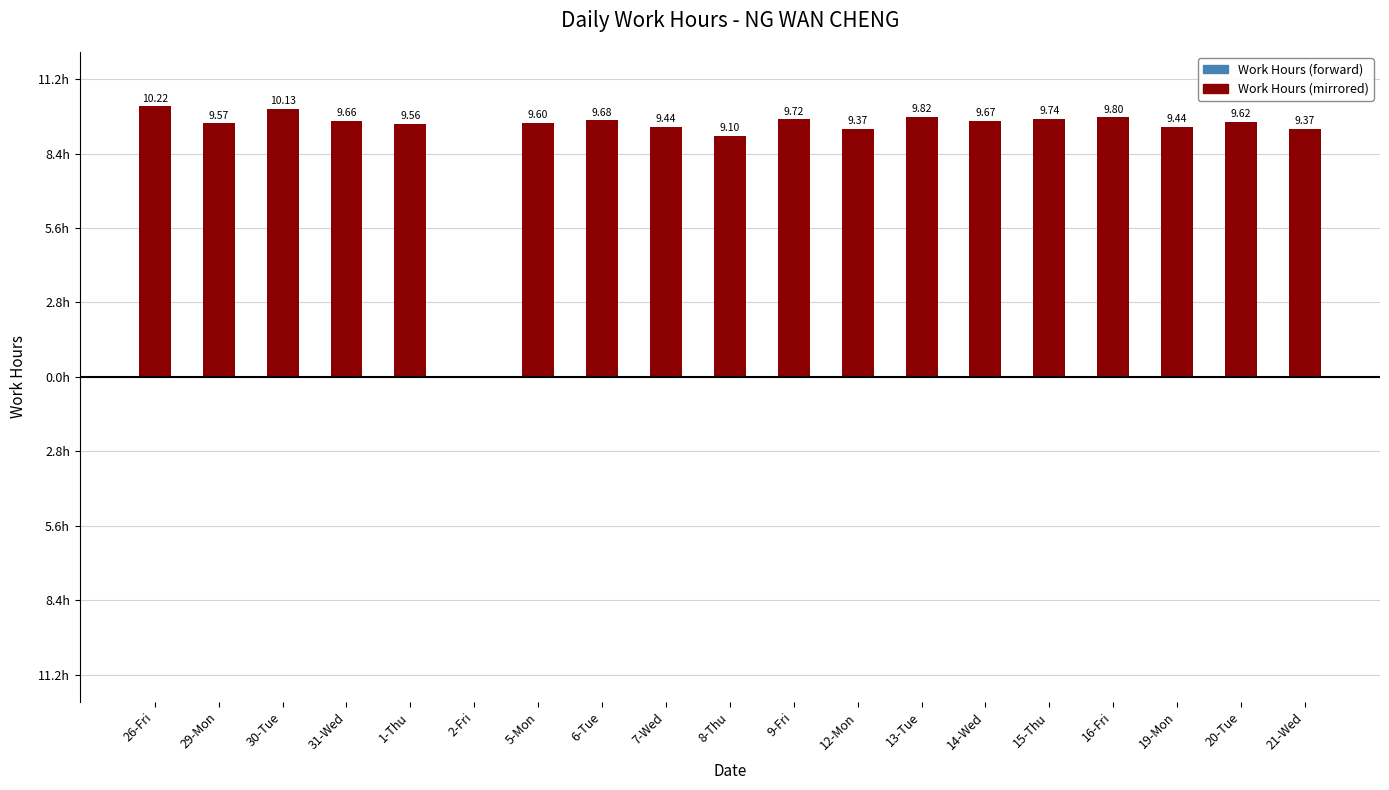

How many distinct data groups are displayed?

2